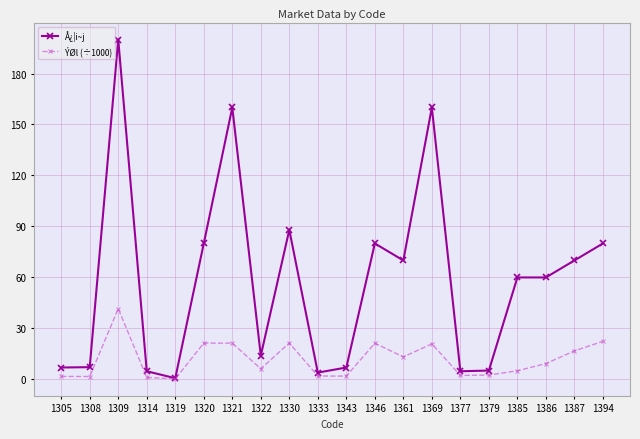

What are all the series names shown in the legend?

Å¿¦i~j, ÝØl (÷1000)